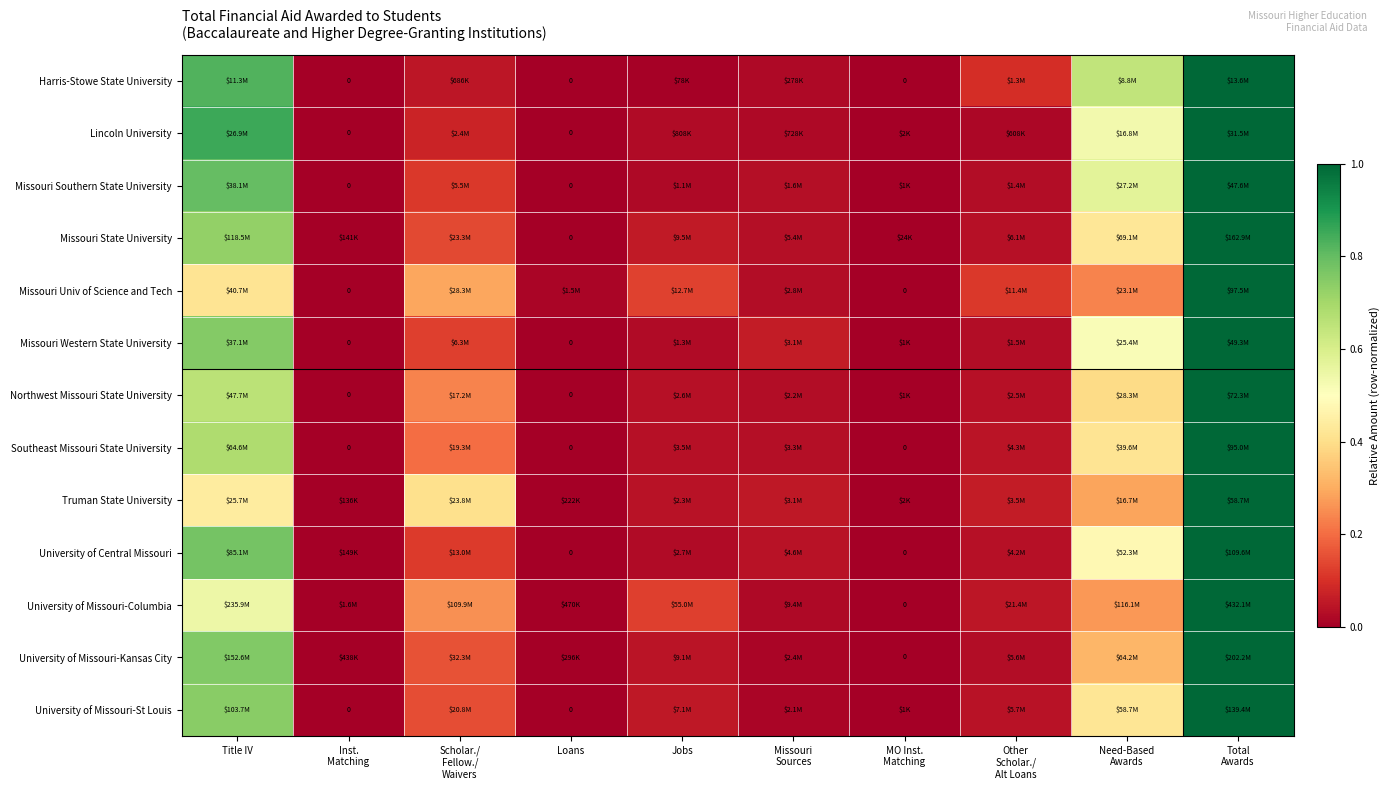

At which label is Harris-Stowe State University closest to 0?

Inst. Matching